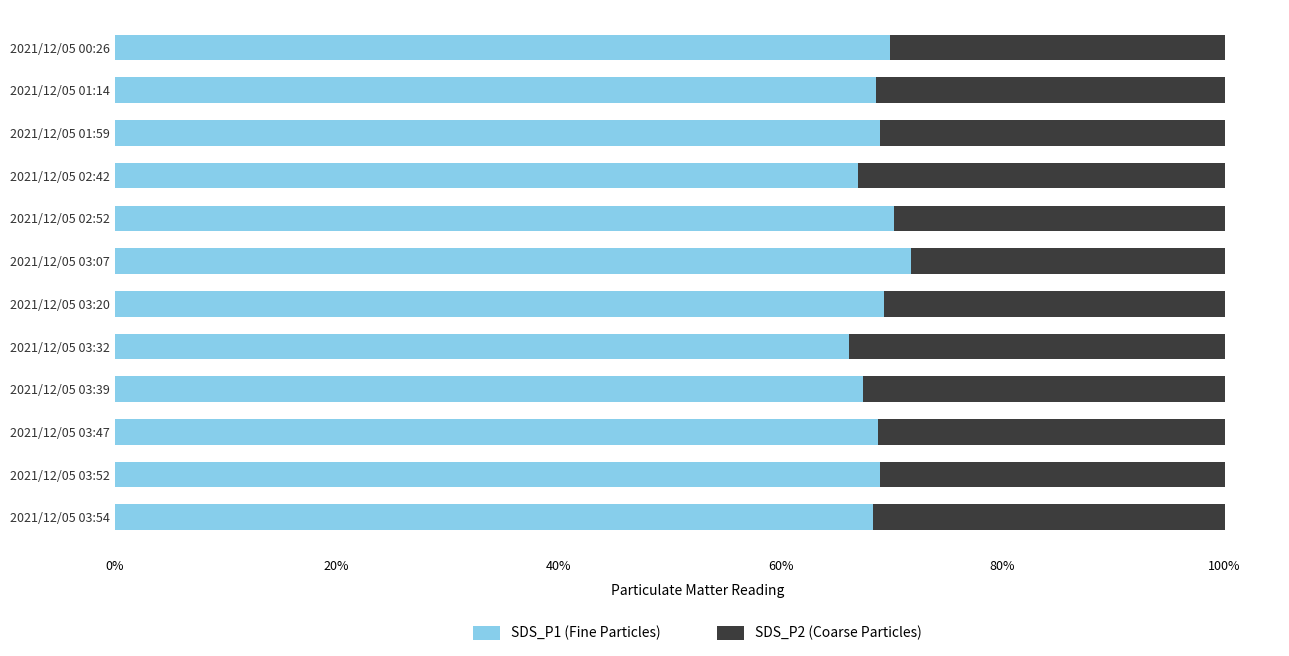

What is the minimum value for SDS_P1 (Fine Particles)?

66.2